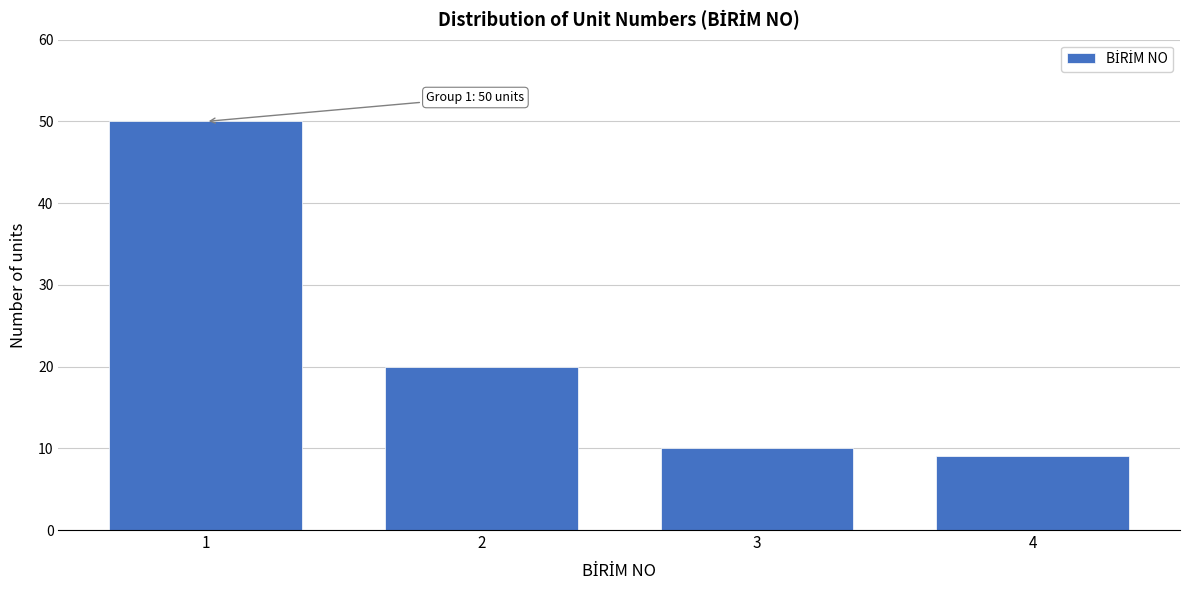

Reading left to right, transcribe all the data shown in this chart.

1=50	2=20	3=10	4=9